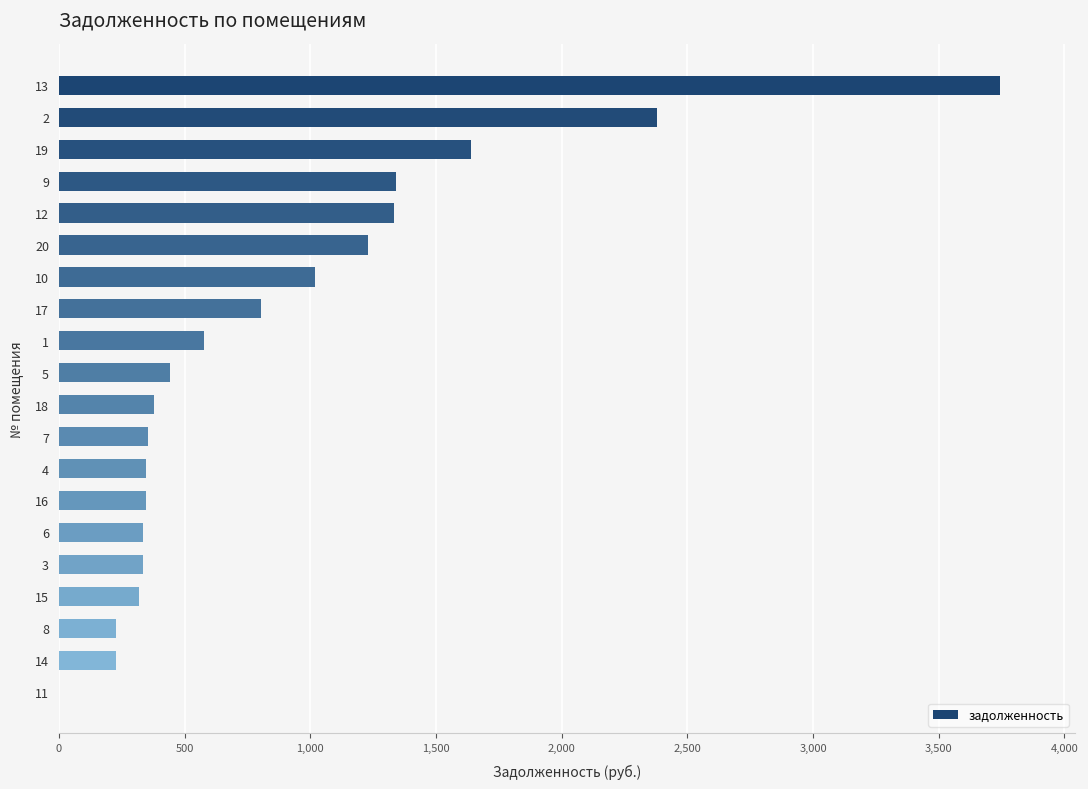

What is the sum of the values at 7 and 12?

1688.3